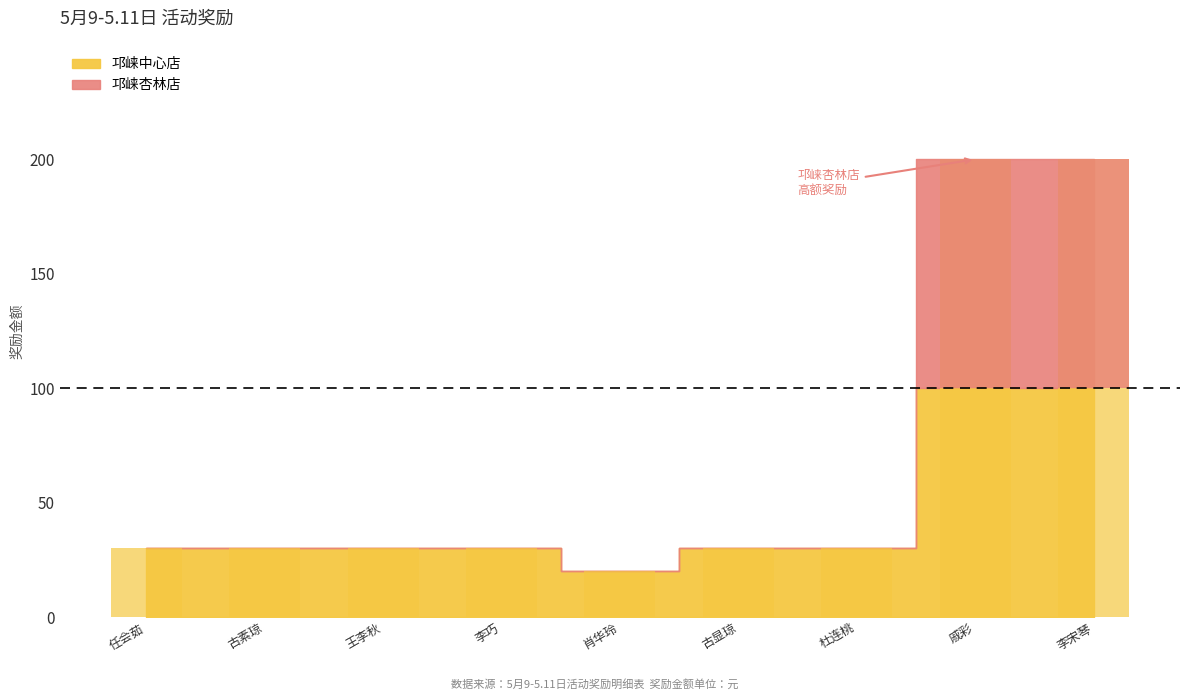

What is the sum of all values?

600